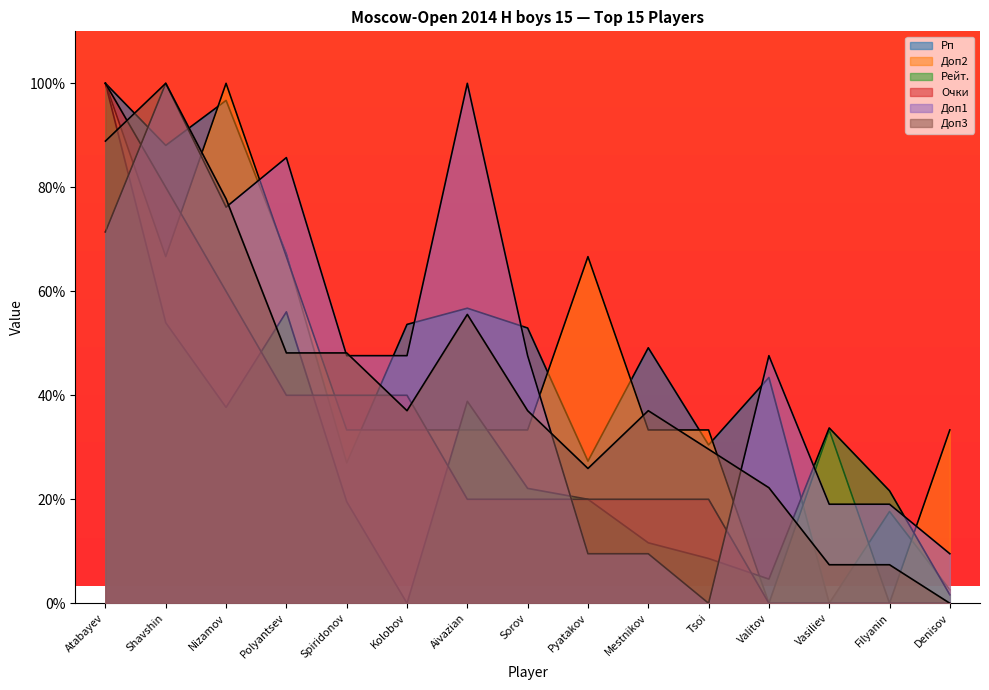

What is the sum of all Рп values?

712.8